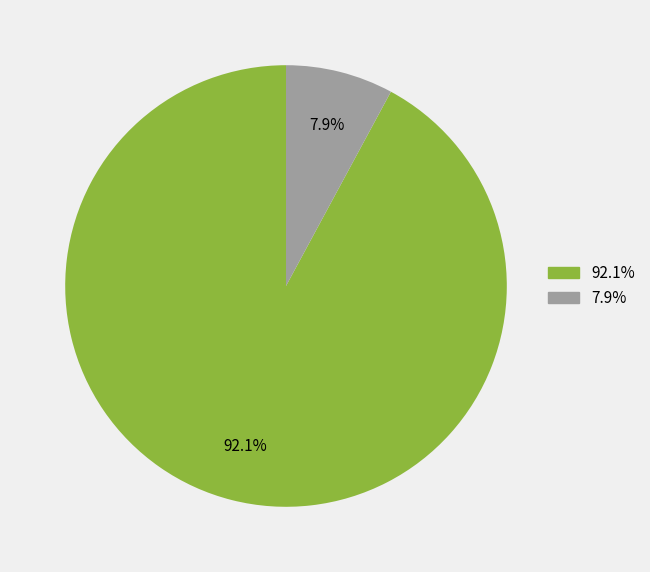

To the nearest percent, what is the difference between the largest and smallest slice percentages?

84%